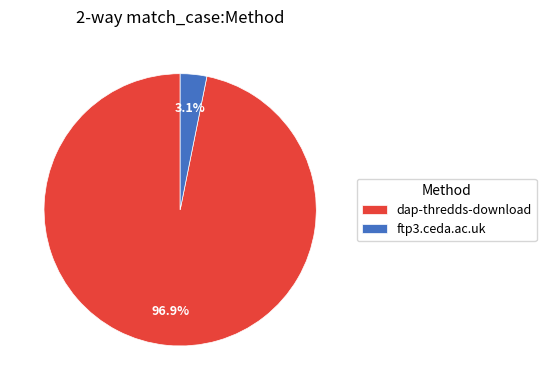

Which has a higher value, dap-thredds-download or ftp3.ceda.ac.uk?

dap-thredds-download